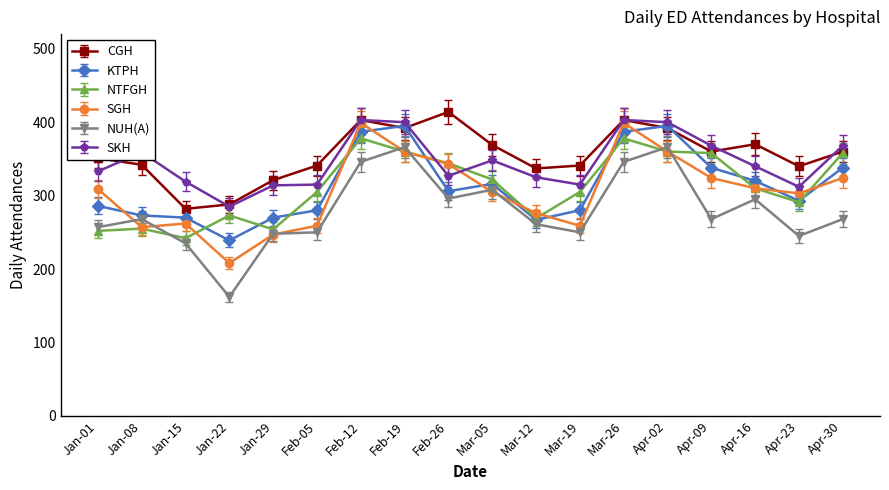

What is the value of the SKH point at the 8th from the left?

400